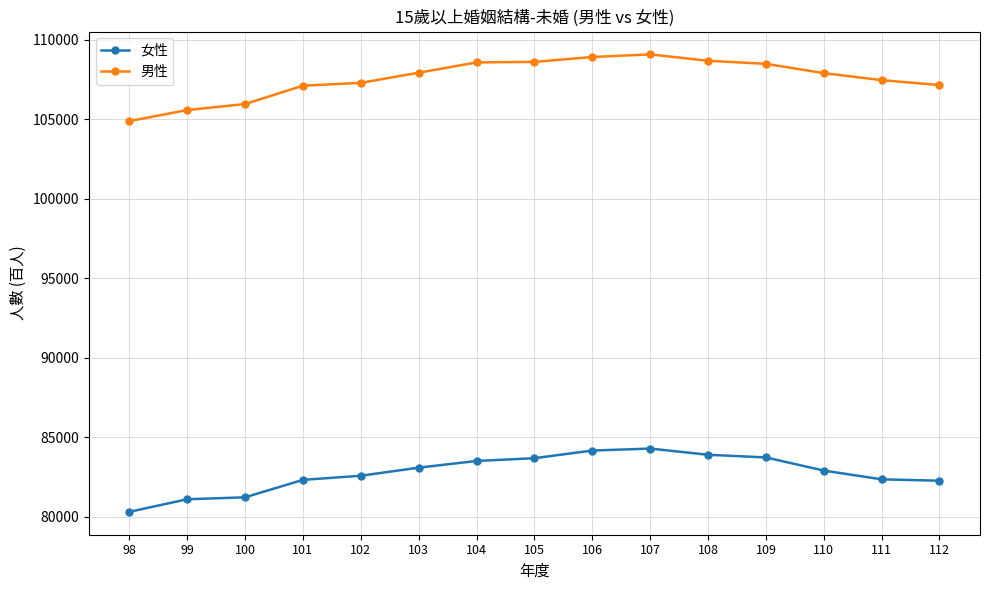

True or false: 女性 and 男性 cross at least once.

False